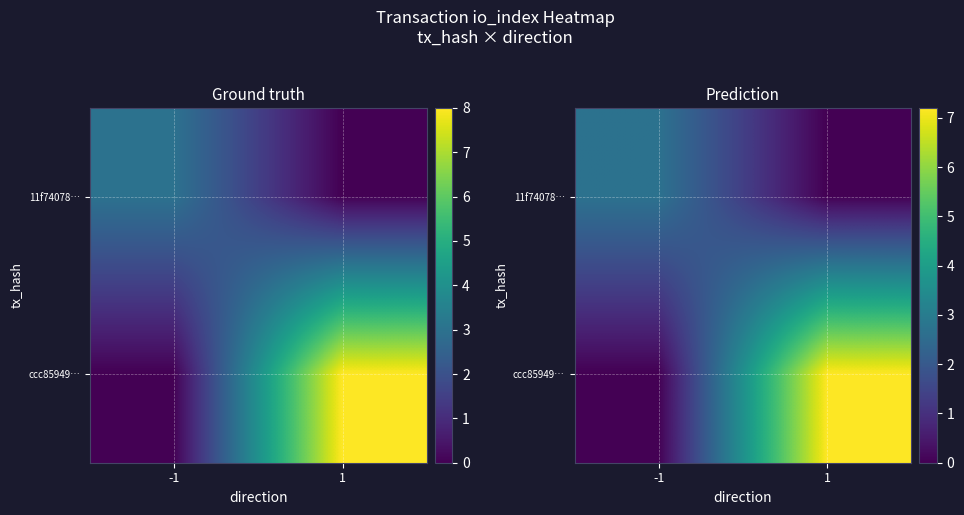

The value of 11f74078… at -1 is 2.7. True or false?

True